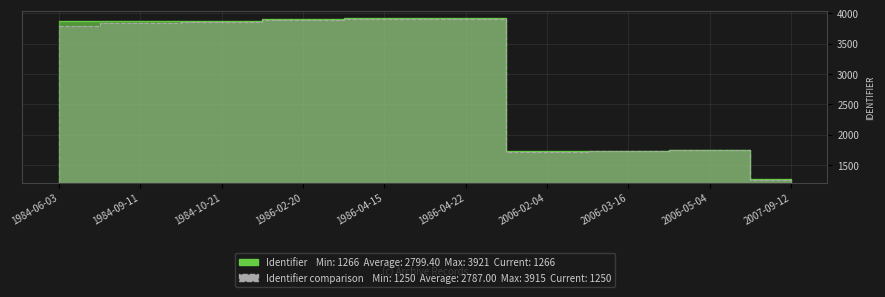

Rank the categories by value from lowest to highest.

2007-09-12, 2006-02-04, 2006-03-16, 2006-05-04, 1984-06-03, 1984-09-11, 1984-10-21, 1986-02-20, 1986-04-15, 1986-04-22